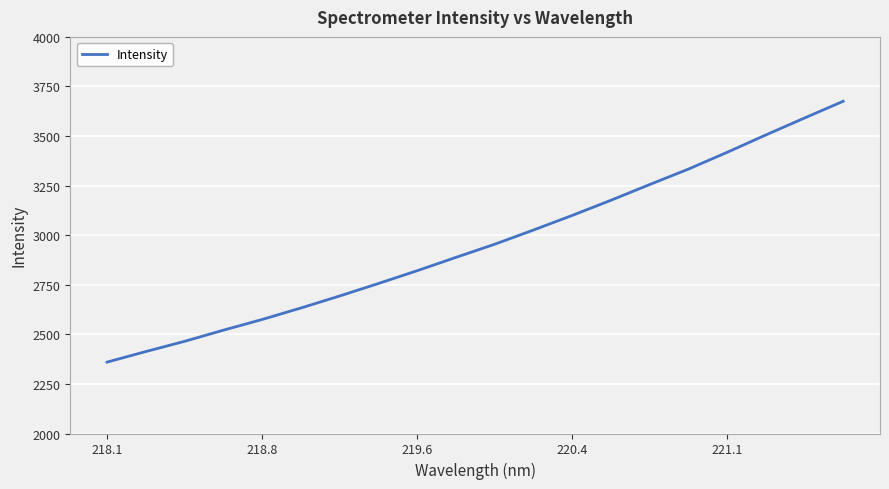

Count the number of values greater than 2954.

10